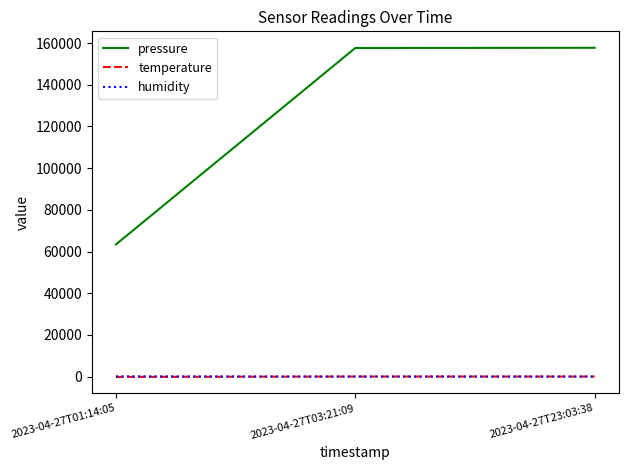

The value of pressure at 2023-04-27T03:21:09 is 157673.1. True or false?

True